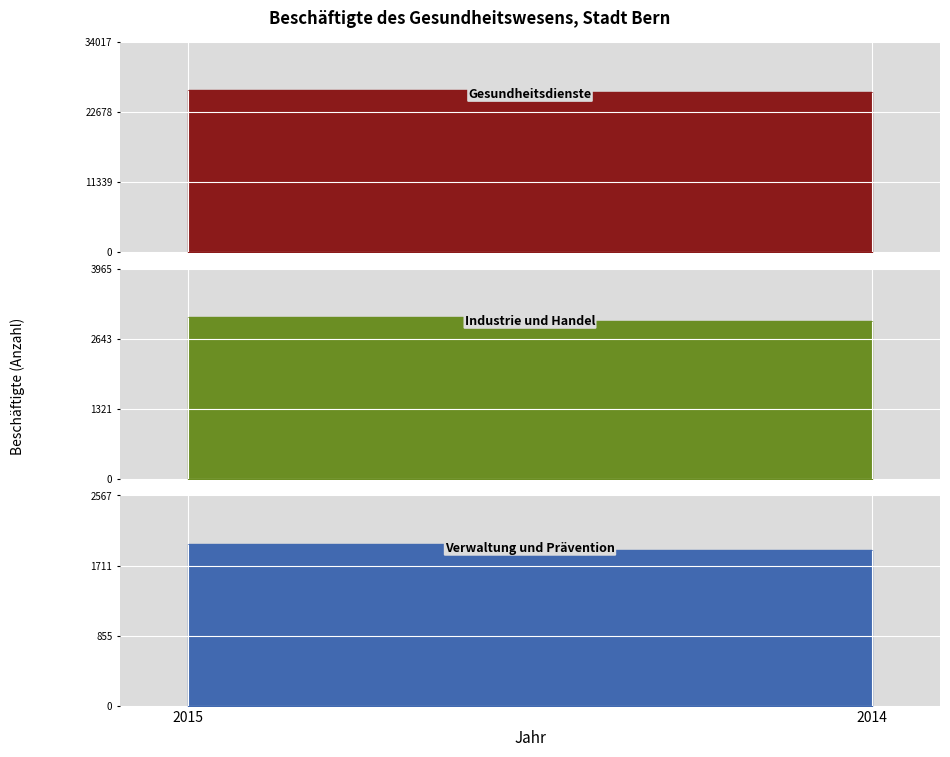

What is the smallest value displayed?

1903